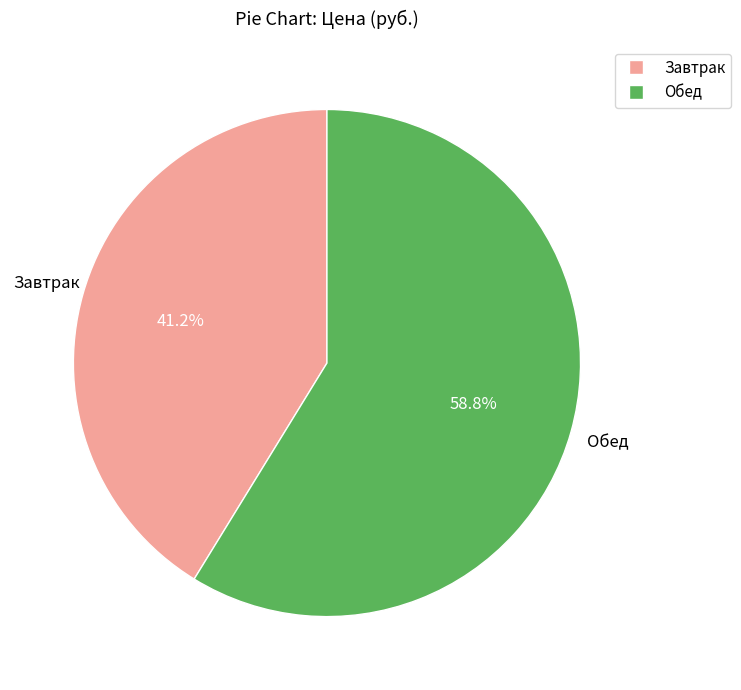

Rank the categories by value from lowest to highest.

Завтрак, Обед